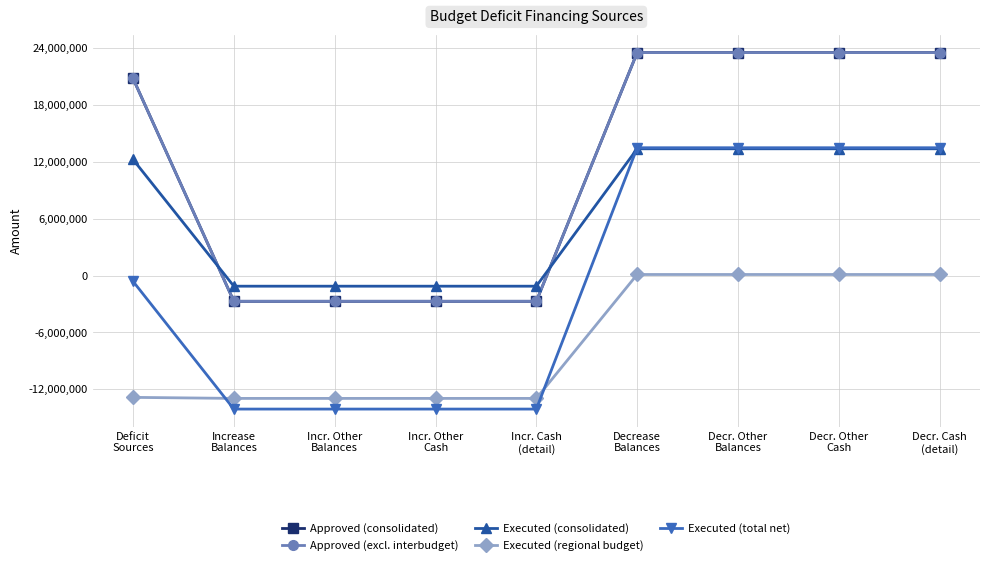

What is the difference between the maximum and minimum values in the Executed (total net) series?

27585858.9